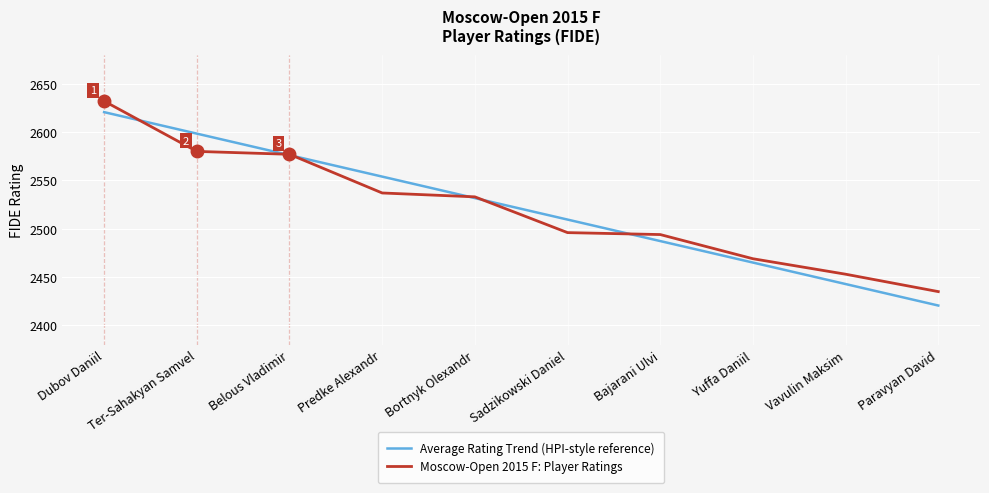

What position from the right is Bortnyk Olexandr?

6